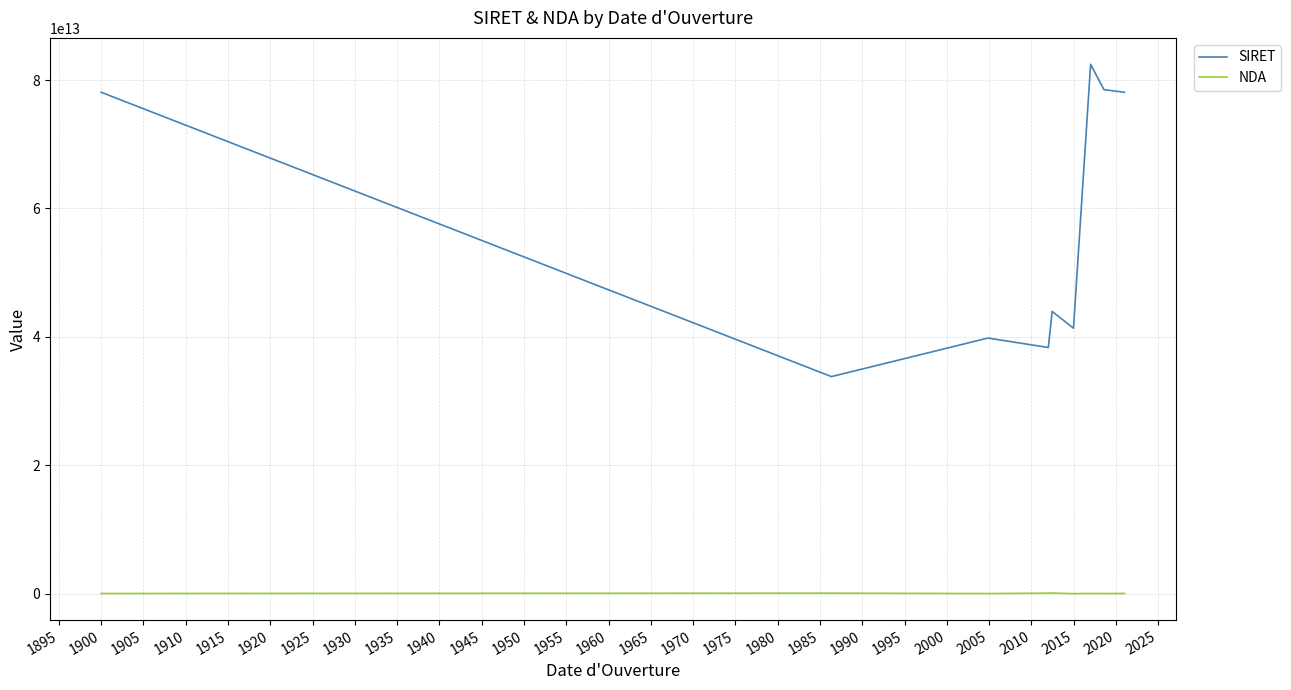

True or false: NDA and SIRET cross at least once.

False